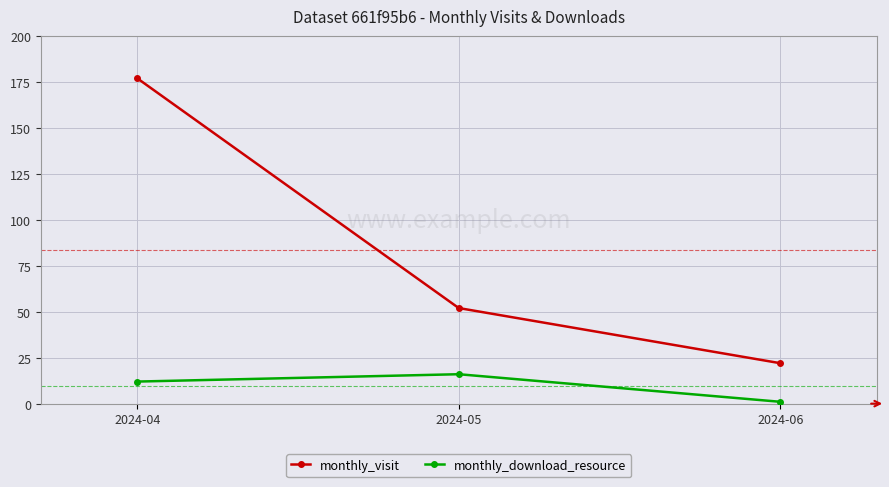

How many distinct data groups are displayed?

2